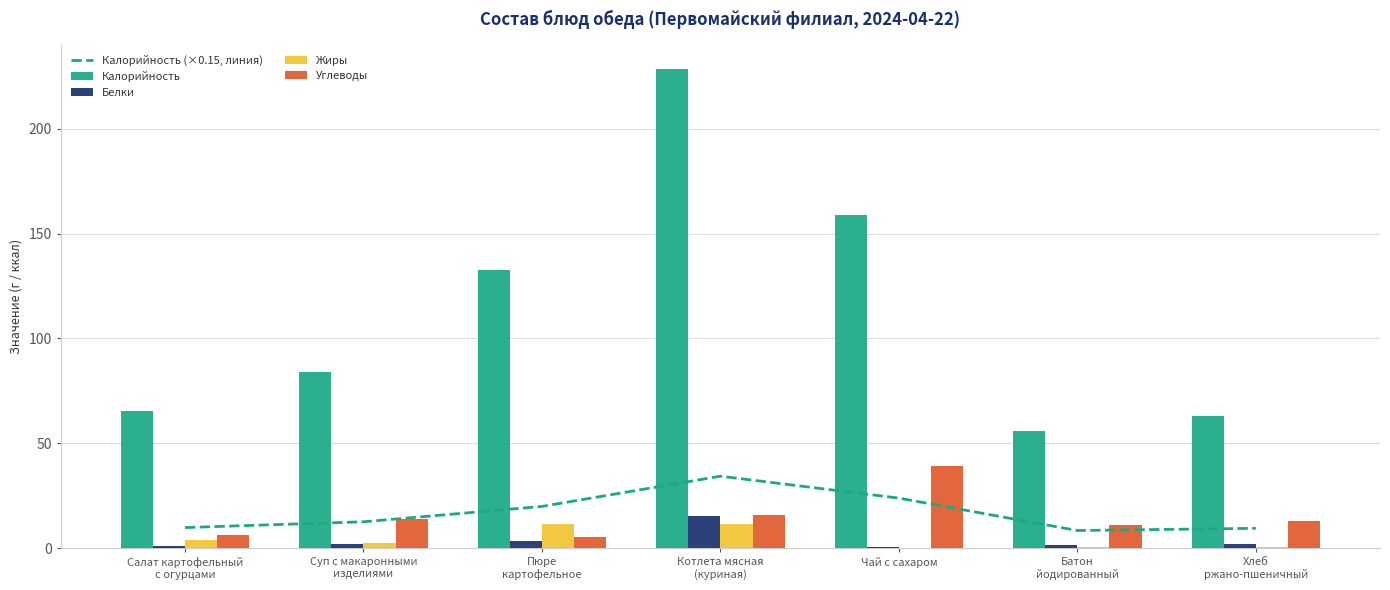

Reading left to right, what are all the values shown in this chart?

Калорийность (×0.15, линия): 9.8	12.6	19.9	34.3	23.8	8.4	9.4
Калорийность: 65.4	83.8	132.6	228.8	159.0	56.0	63.0
Белки: 0.9	2.1	3.5	15.6	0.4	1.6	2.1
Жиры: 4.1	2.3	11.6	11.6	0.0	0.4	0.3
Углеводы: 6.1	13.7	5.1	15.7	39.2	11.0	12.9